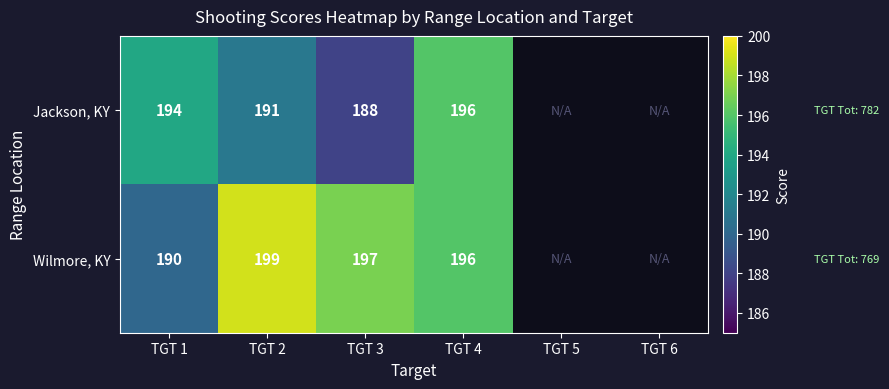

What is the spread (max minus min) of values at TGT 3?

9